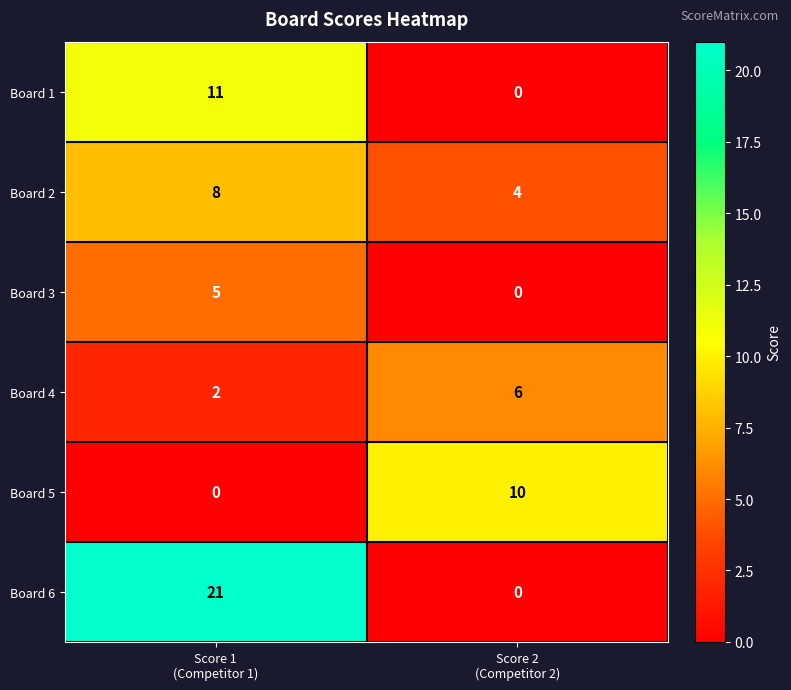

What is the highest value of the Board 6 series?

21